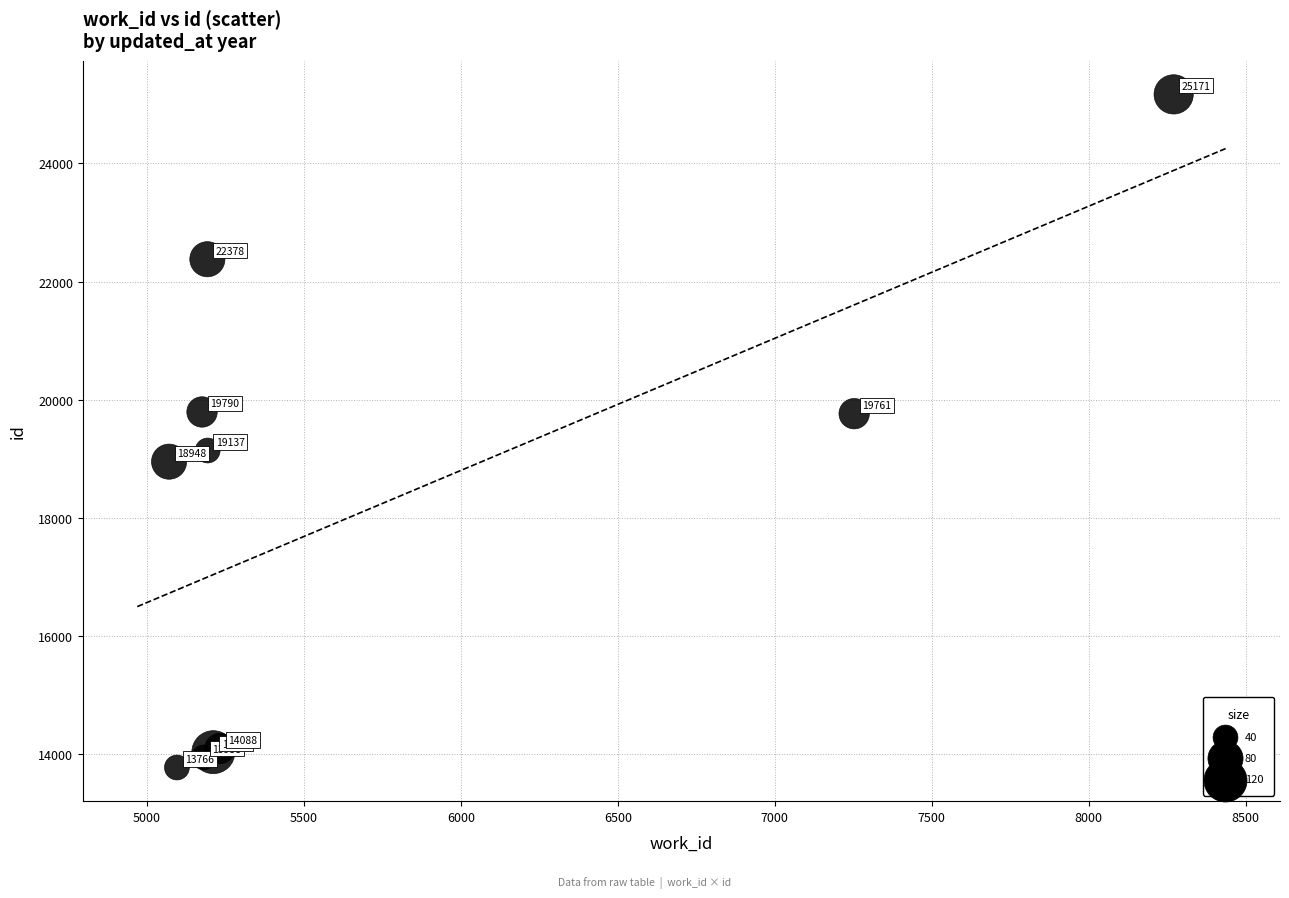

What Y value in the scatter plot is closest to 19468?

19761